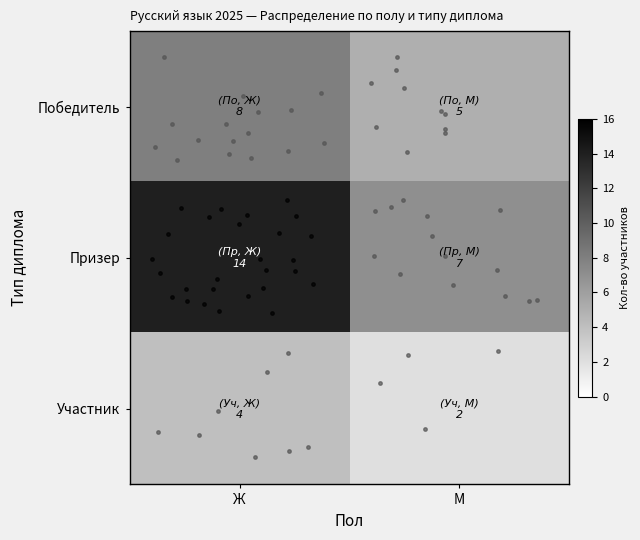

What is the smallest value displayed?

2